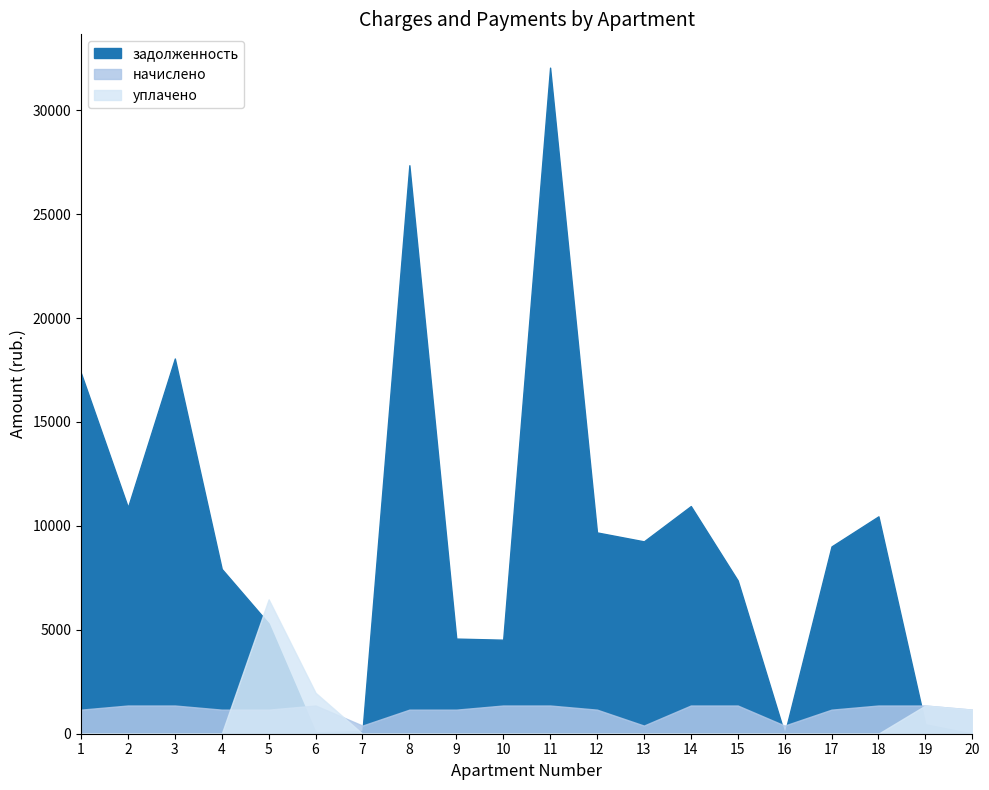

Reading left to right, list all the values displayed in this chart.

задолженность: 1=17345.0	2=10892.8	3=18053.2	4=7928.4	5=5306.4	6=64.0	7=130.7	8=27352.6	9=4577.2	10=4524.0	11=32048.9	12=9685.2	13=9255.7	14=10953.6	15=7375.1	16=0.0	17=9011.6	18=10459.2	19=452.4	20=0.0
начислено: 1=1158.3	2=1357.2	3=1357.2	4=1158.3	5=1158.3	6=1357.2	7=391.9	8=1158.3	9=1158.3	10=1357.2	11=1357.2	12=1158.3	13=391.9	14=1357.2	15=1357.2	16=391.9	17=1158.3	18=1357.2	19=1357.2	20=1158.3
уплачено: 1=0.0	2=0.0	3=0.0	4=0.0	5=6464.7	6=1968.8	7=0.0	8=0.0	9=0.0	10=0.0	11=0.0	12=0.0	13=0.0	14=0.0	15=0.0	16=0.0	17=0.0	18=0.0	19=1357.2	20=1158.3